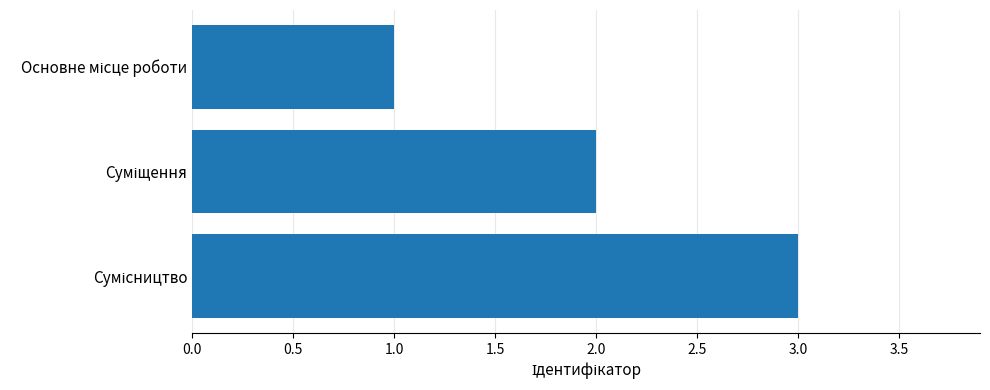

What is the sum of all values?

6